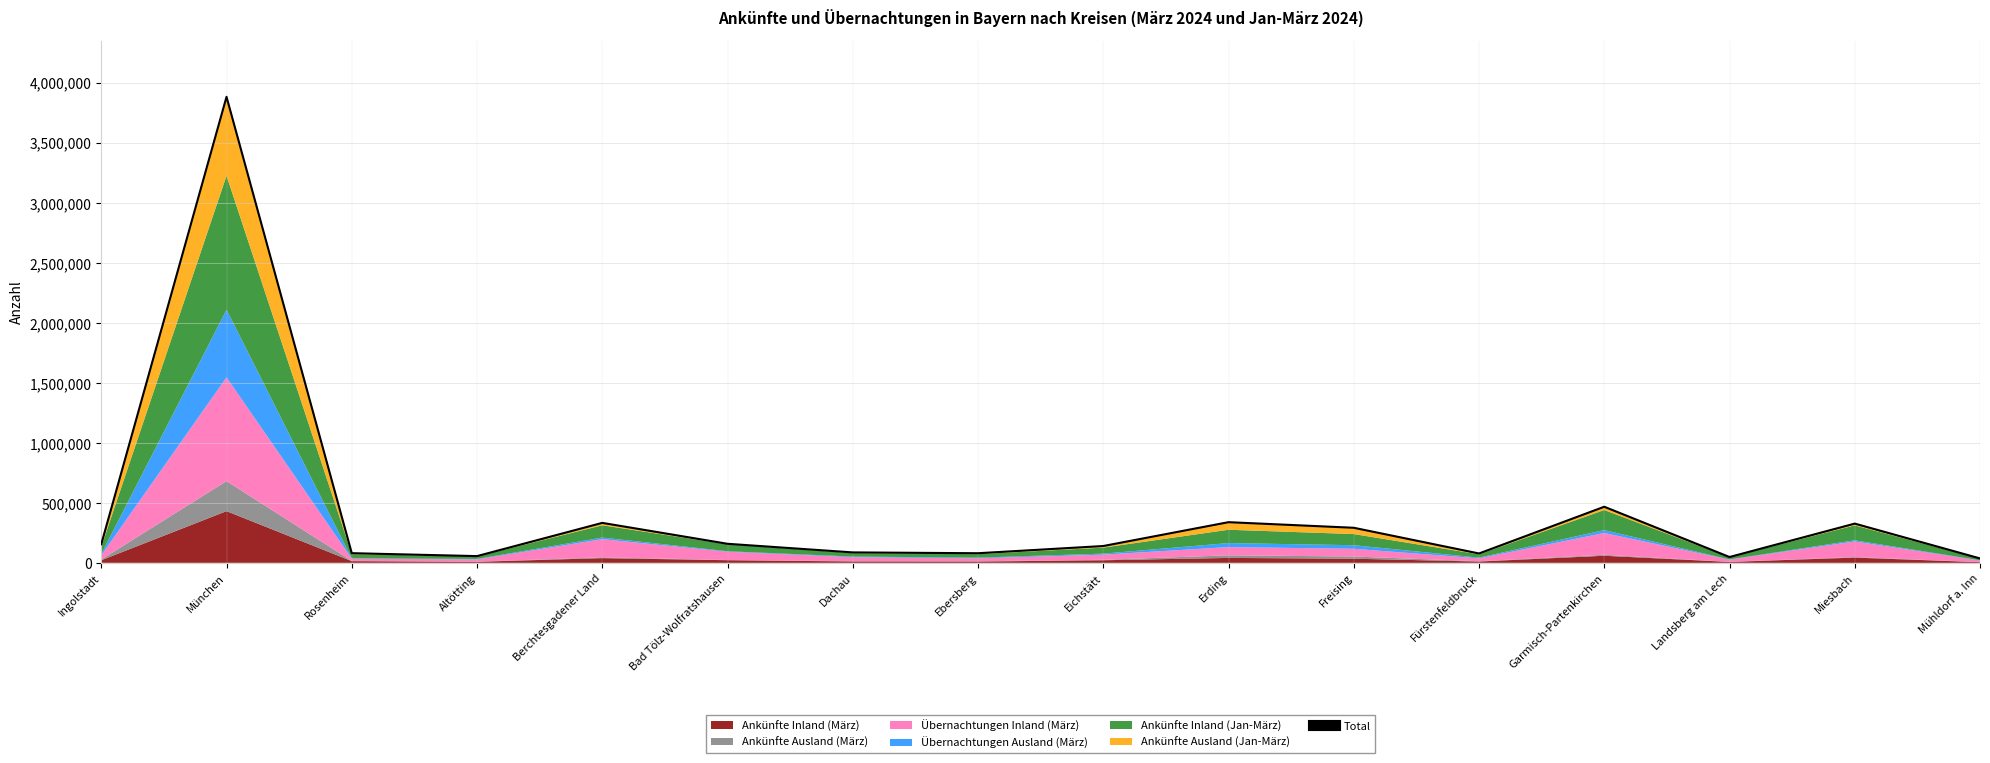

What is the difference between the values at München and Ingolstadt?

3726330